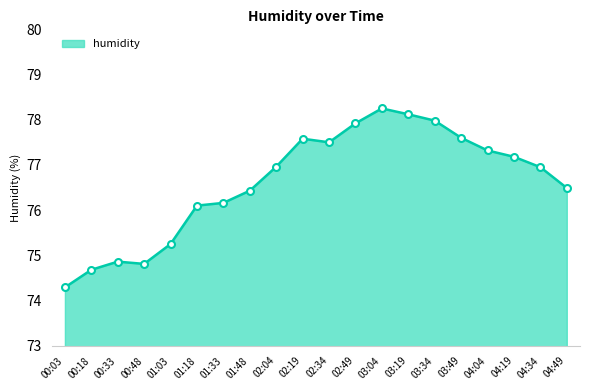

Which has a higher value, 04:34 or 01:48?

04:34